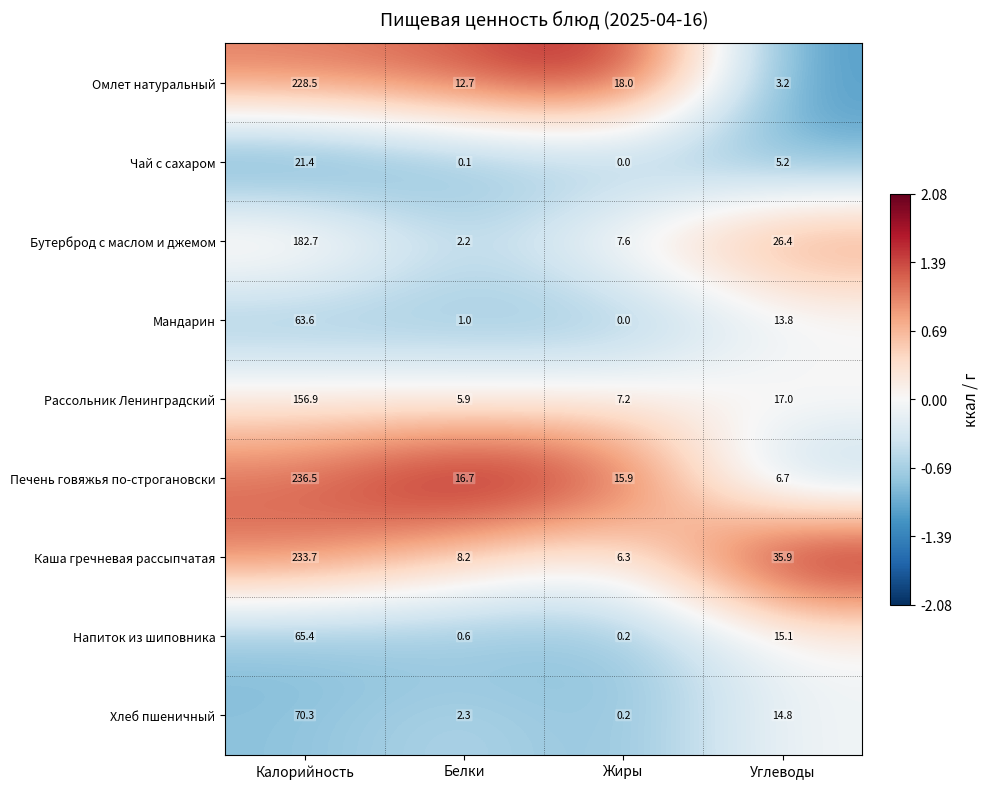

What is the sum of all Мандарин values?

78.4